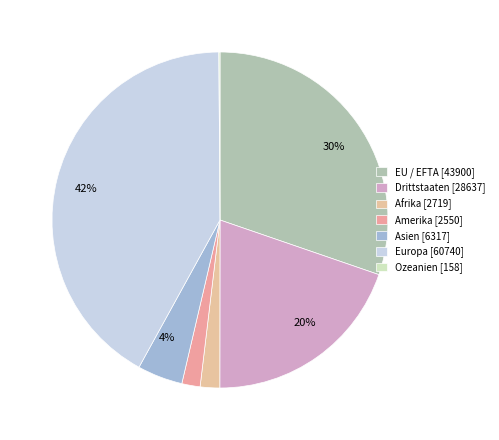

To the nearest percent, what is the difference between the Drittstaaten and EU / EFTA slice percentages?

11%